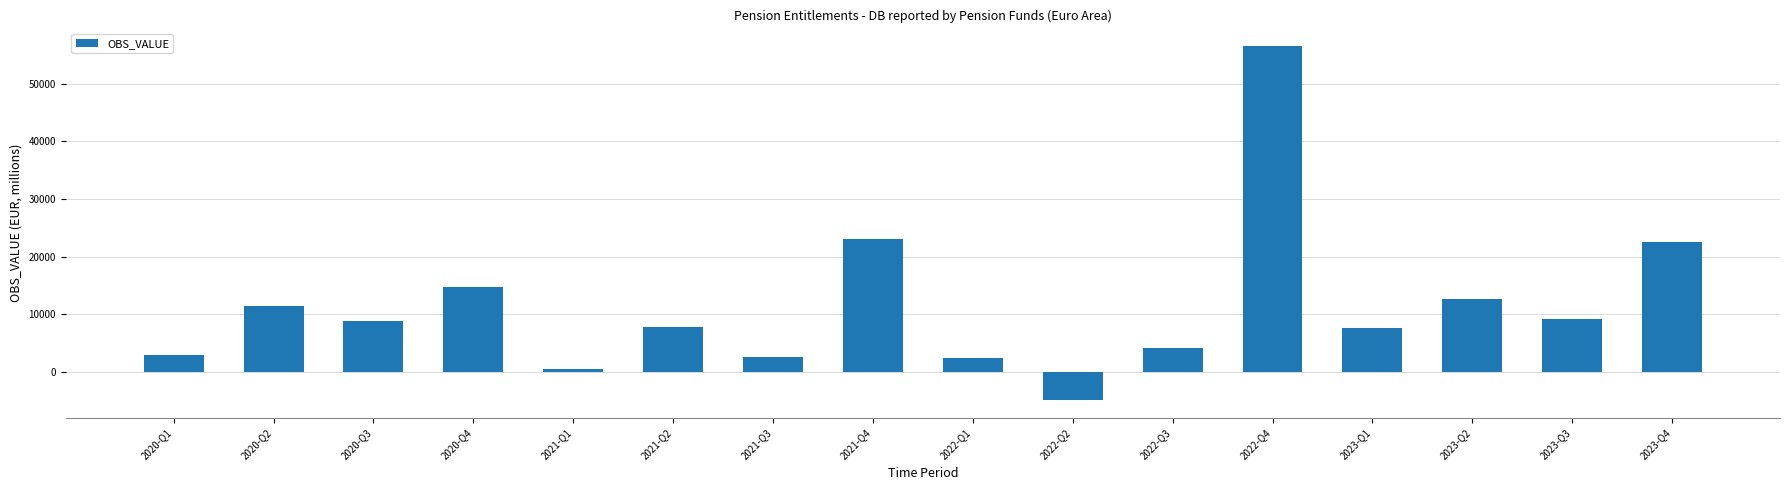

What is the sum of the values at 2022-Q4 and 2021-Q4?

79476.8